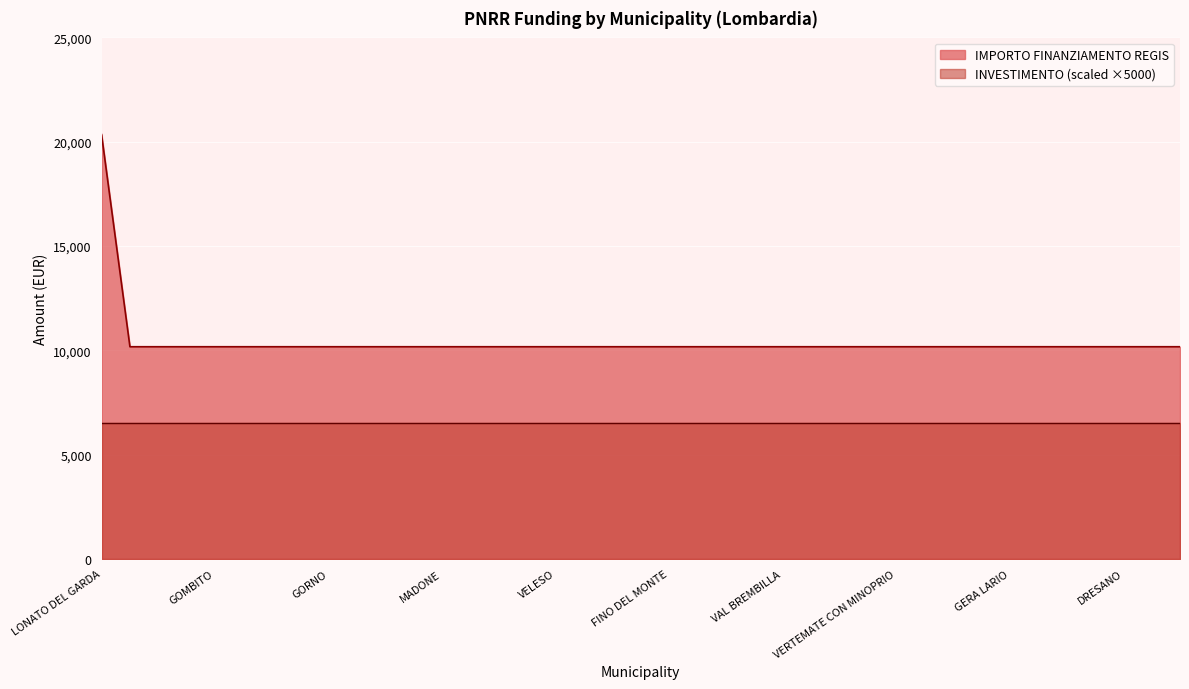

List the labels in order of value, largest first.

LONATO DEL GARDA, GEROLA ALTA, GARBAGNATE MONASTERO, GROPELLO CAIROLI, GOMBITO, GORNATE-OLONA, GAZZANIGA, FIESCO, GORNO, INTROBIO, CAPRALBA, BULGAROGRASSO, MADONE, CALVENZANO, COLLE BRIANZA, MEZZANINO, VELESO, FONTENO, CESANA BRIANZA, SUISIO, FINO DEL MONTE, PEGLIO, SCALDASOLE, MADIGNANO, VAL BREMBILLA, PEIA, ZINASCO, BELLAGIO, VERTEMATE CON MINOPRIO, RIPALTA ARPINA, ORIO LITTA, GOLFERENZO, GERA LARIO, GENIVOLTA, RANZANICO, GROMO, DRESANO, SORMANO, CASTIONE DELLA PRESOLANA